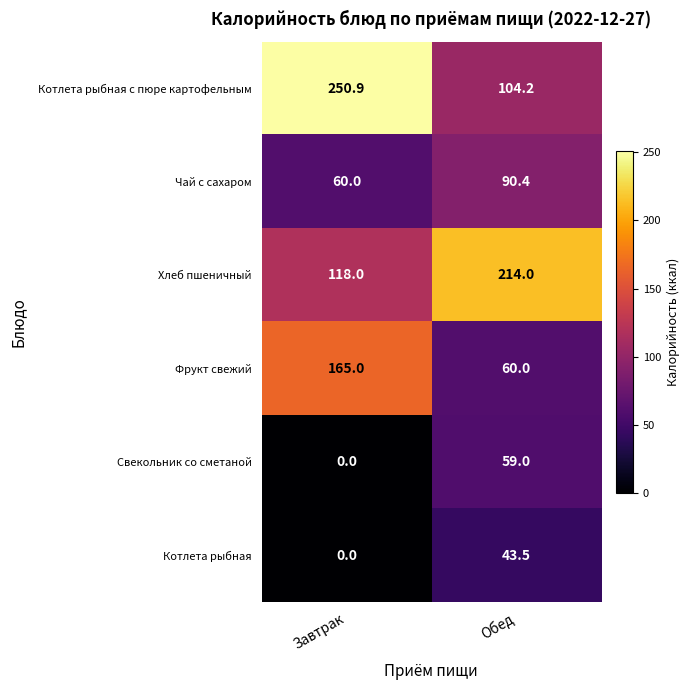

The Фрукт свежий series shows 165.0 at Завтрак. True or false?

True